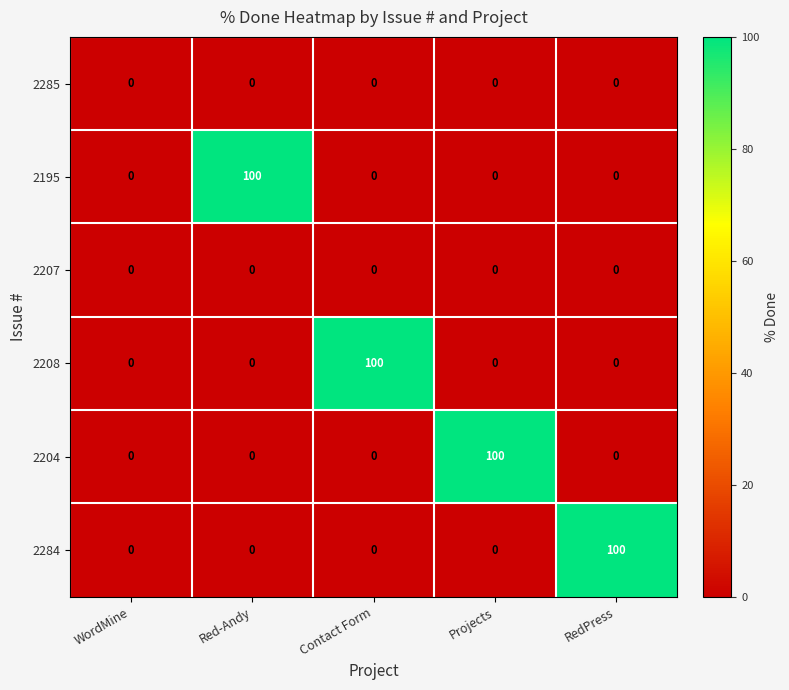

Reading left to right, extract all data points from this chart.

2285: WordMine=0	Red-Andy=0	Contact Form=0	Projects=0	RedPress=0
2195: WordMine=0	Red-Andy=100	Contact Form=0	Projects=0	RedPress=0
2207: WordMine=0	Red-Andy=0	Contact Form=0	Projects=0	RedPress=0
2208: WordMine=0	Red-Andy=0	Contact Form=100	Projects=0	RedPress=0
2204: WordMine=0	Red-Andy=0	Contact Form=0	Projects=100	RedPress=0
2284: WordMine=0	Red-Andy=0	Contact Form=0	Projects=0	RedPress=100